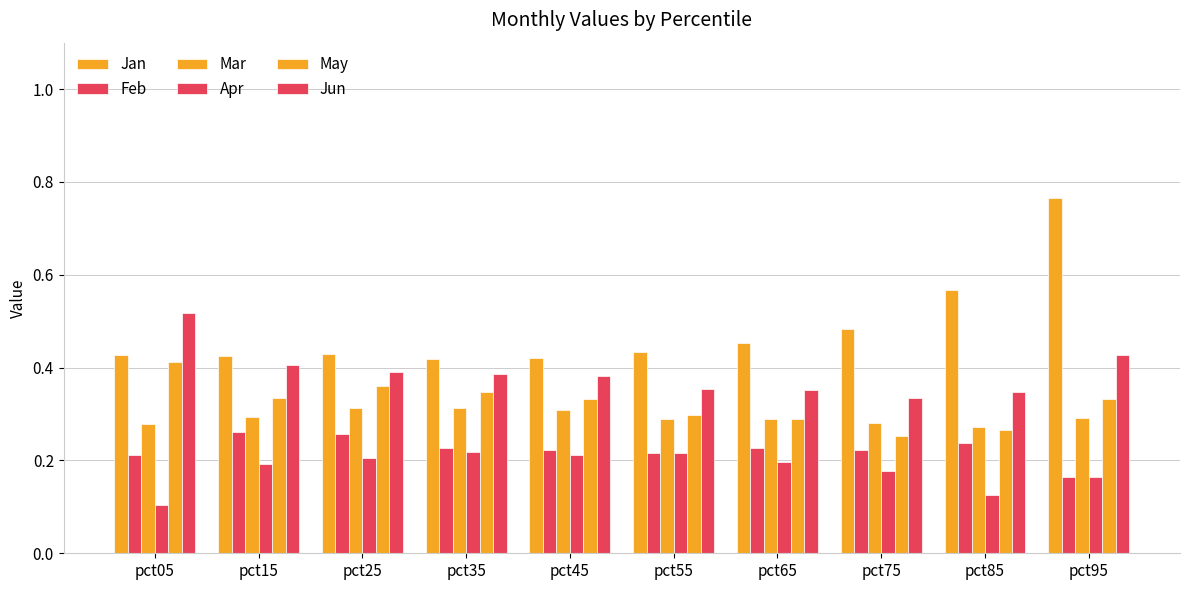

How many series are shown in this chart?

6